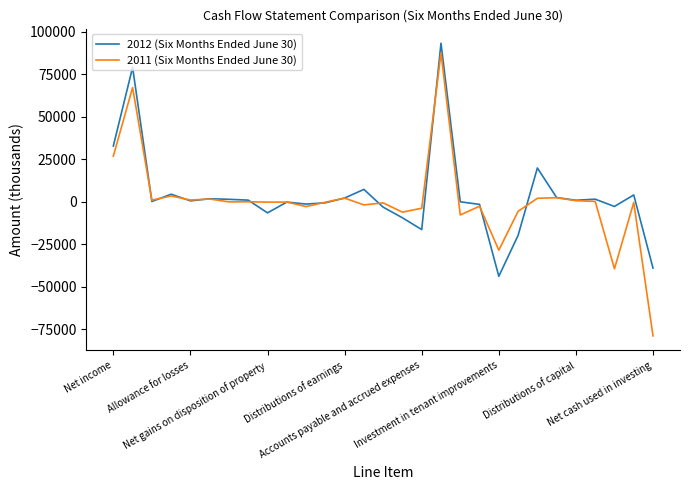

Is this an area chart (filled region under the line)?

No